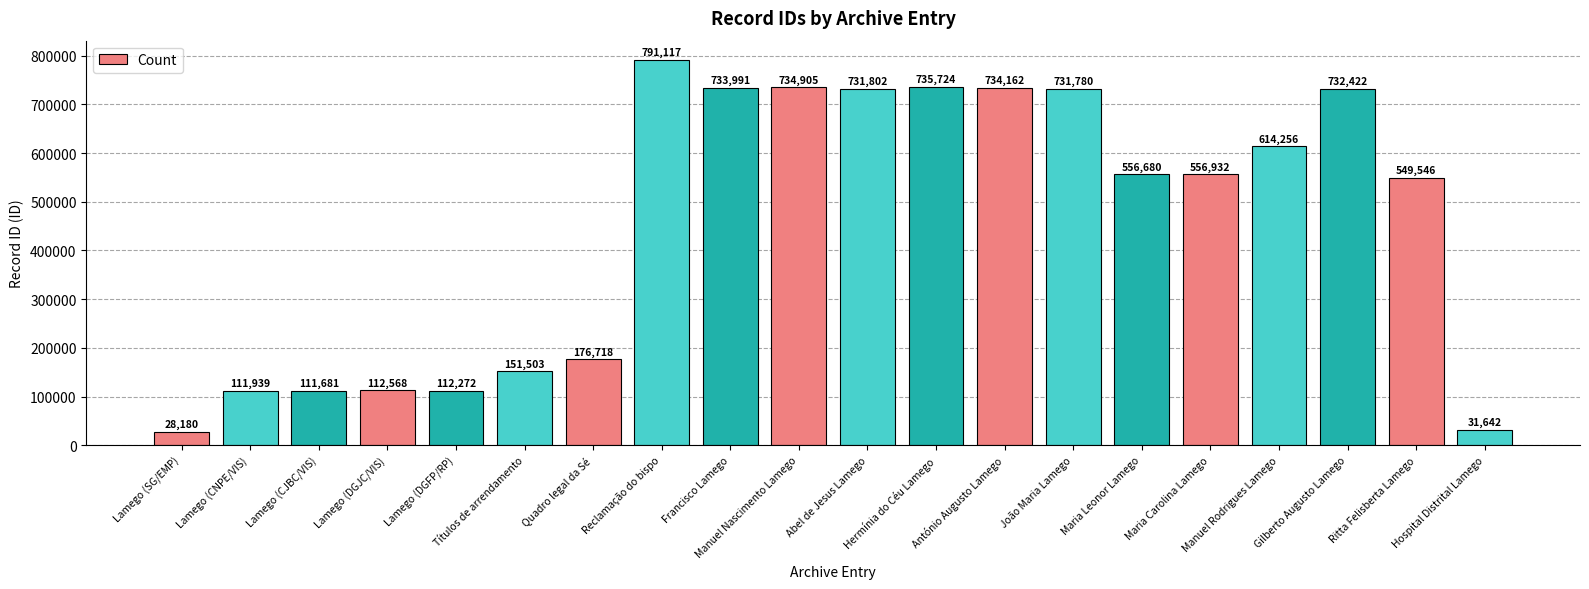

Approximately how many times larger is the value at Ritta Felisberta Lamego compared to Hermínia do Céu Lamego?

0.7